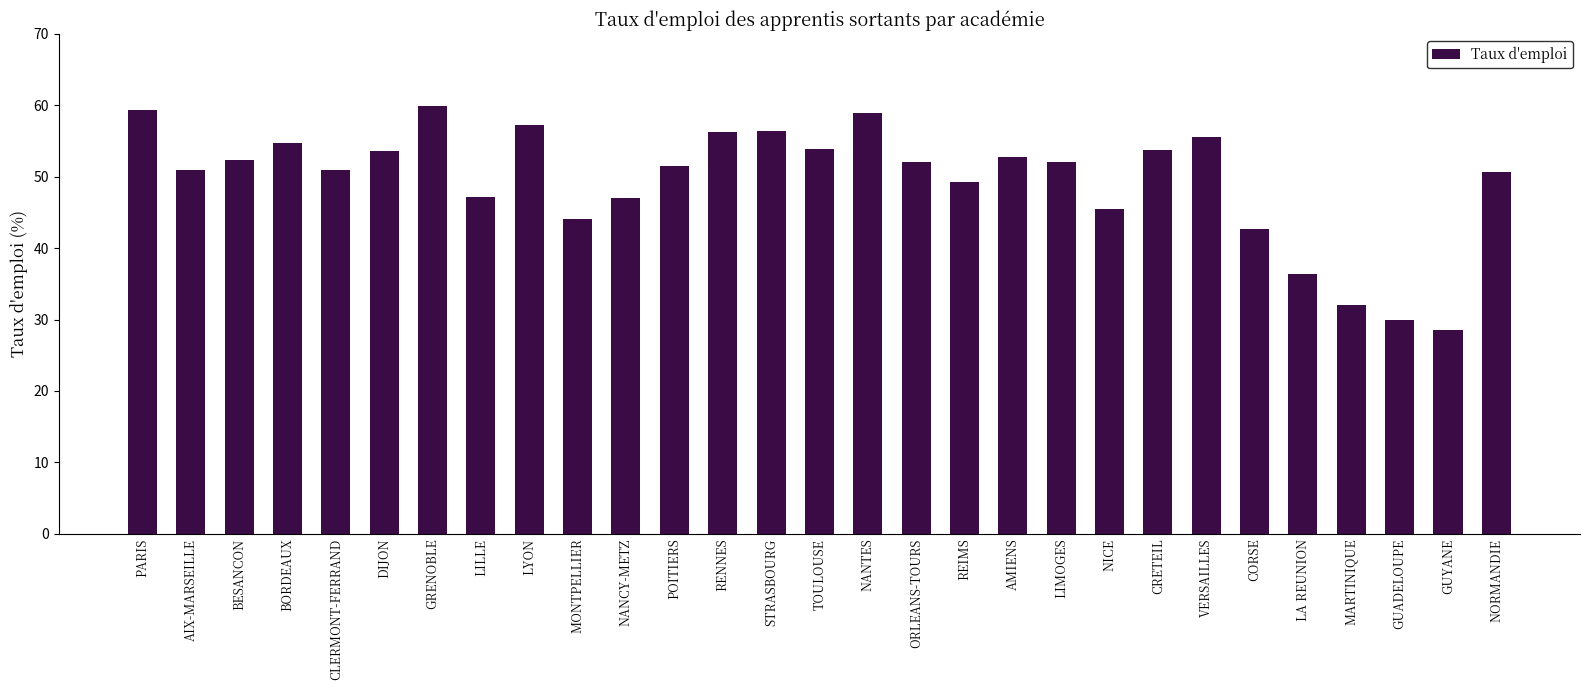

How many bars are there in total?

29